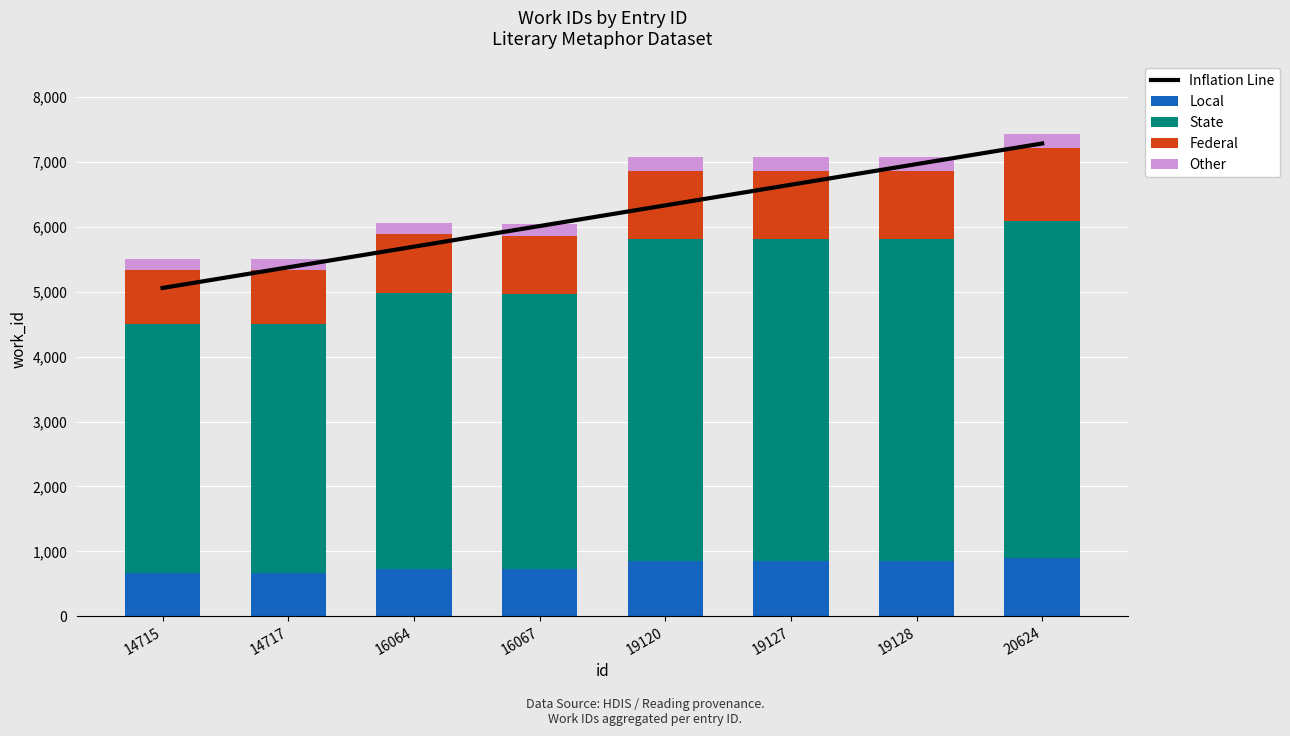

How many groups of bars are there?

8